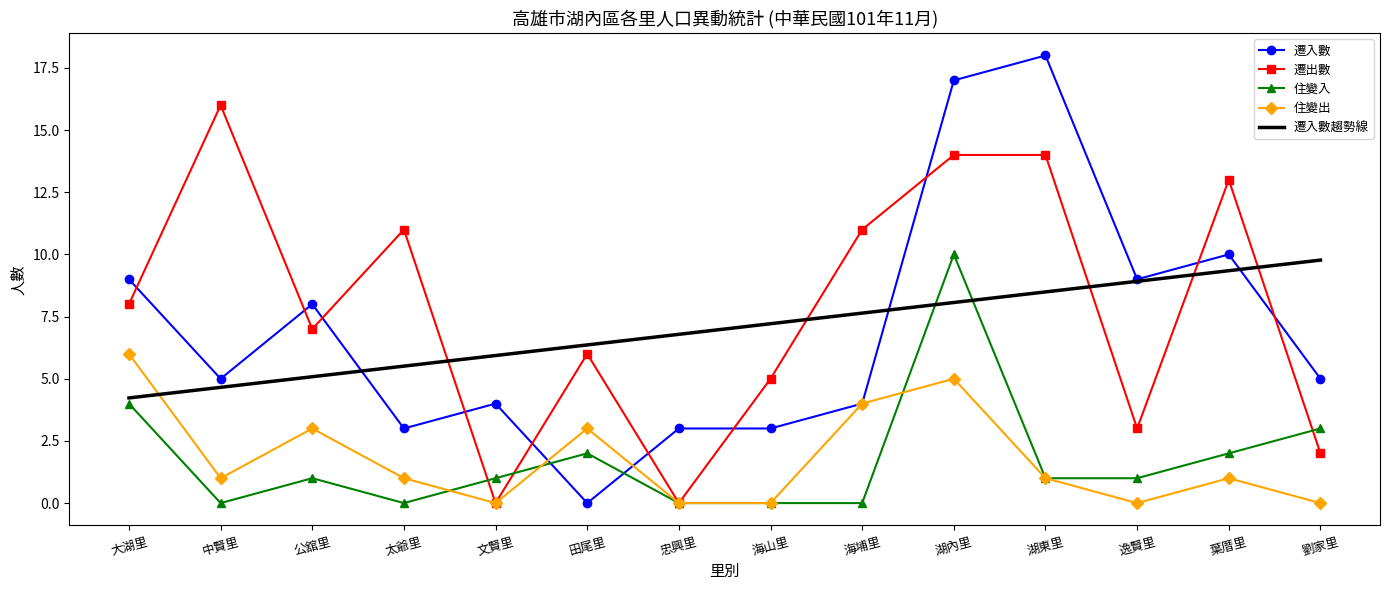

At which category does 遷入數 reach its first local valley?

中賢里